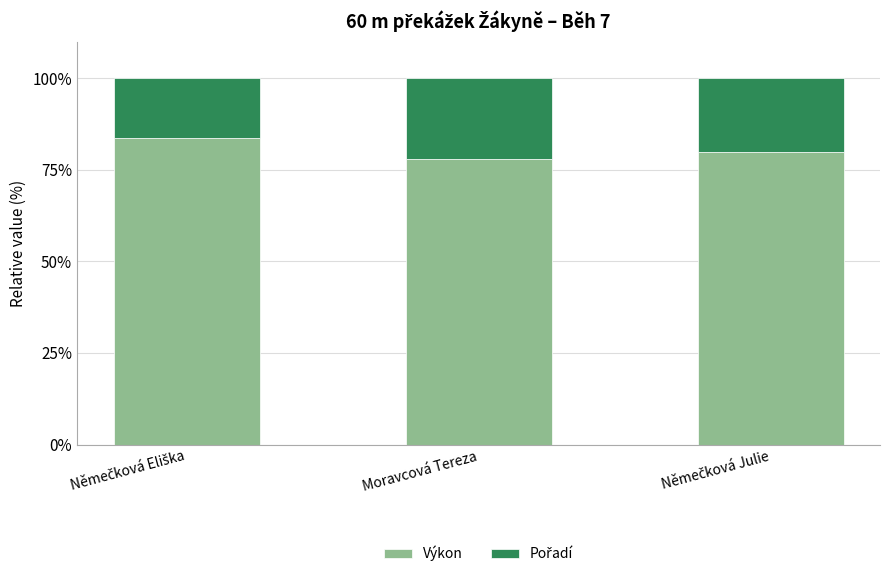

What is the total value across all series at Moravcová Tereza?

100.0